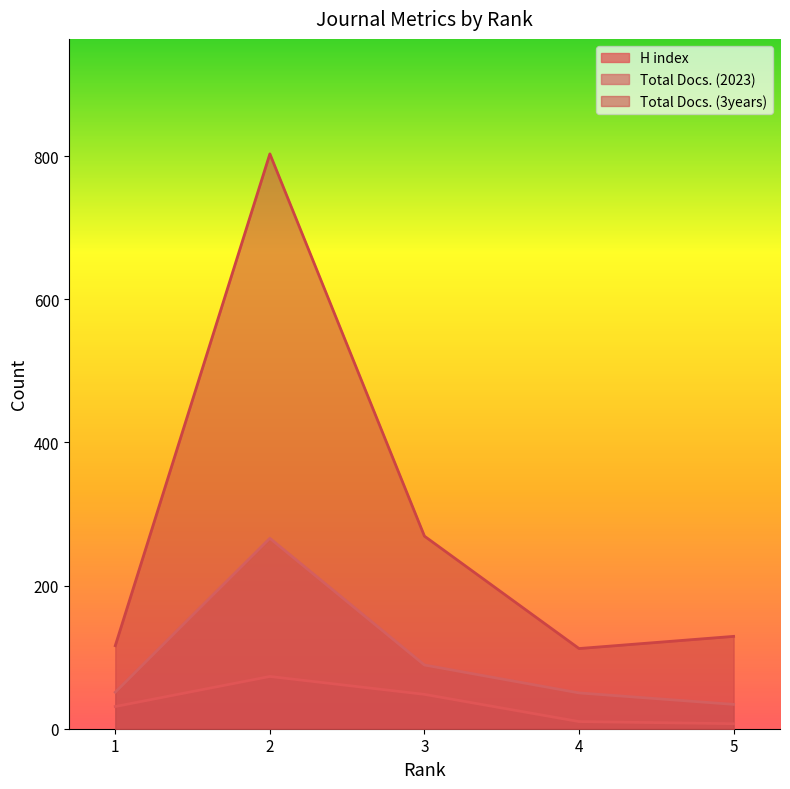

What is the difference between the highest and lowest values at 1?

85